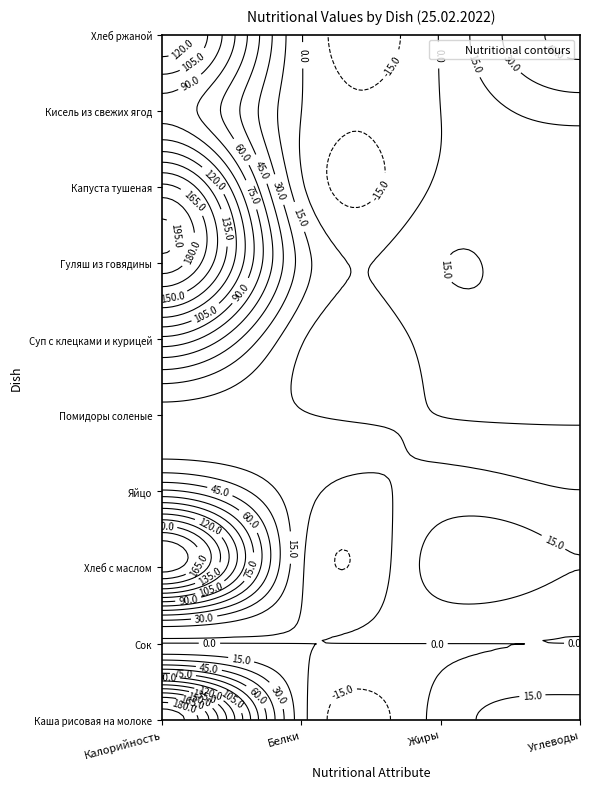

True or false: Капуста тушеная has a value of 1.8 at Углеводы.

True